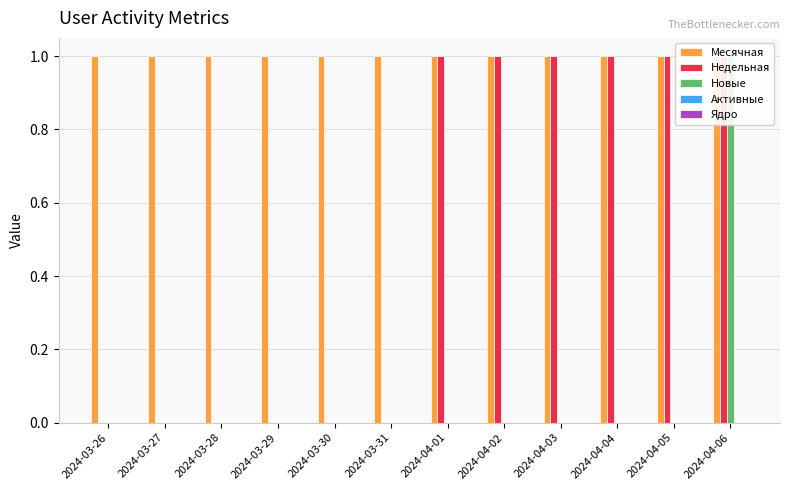

True or false: Новые has a value of 0 at 2024-03-27.

True